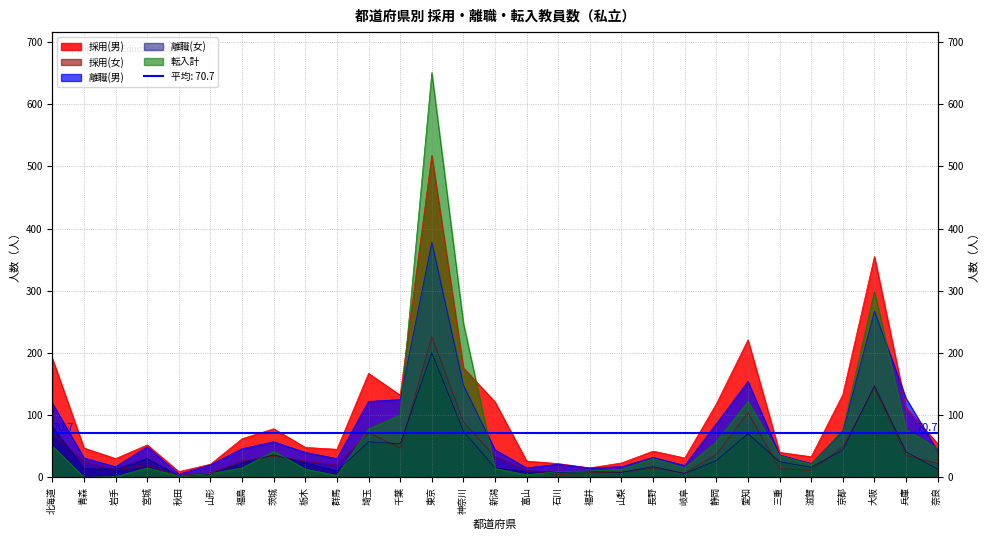

Which series has the largest total across all categories?

採用(男)